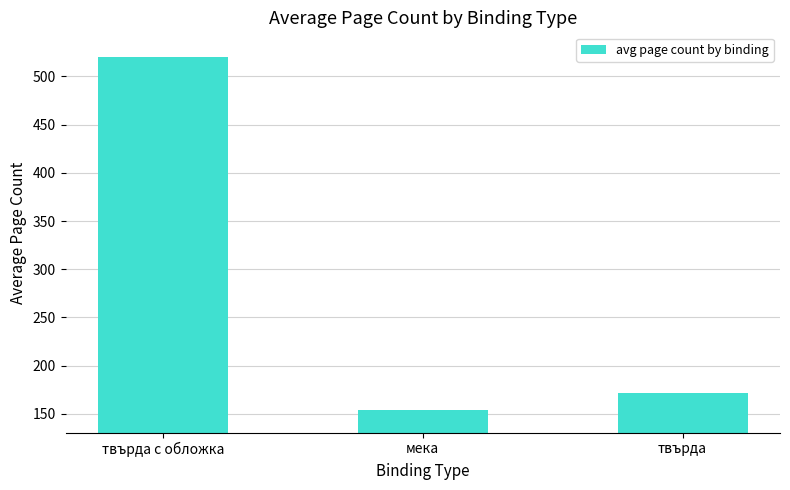

Approximately how many times larger is the value at твърда с обложка compared to твърда?

3.0